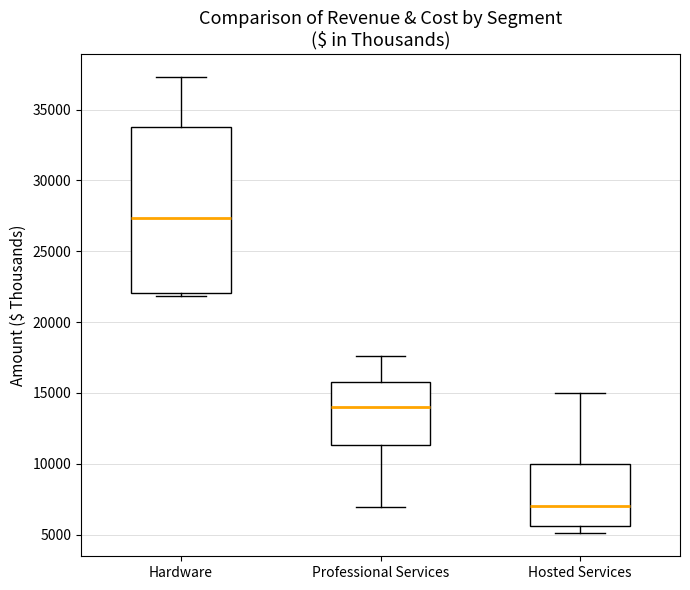

Reading left to right, transcribe this box plot: for each box, give where its median line is, the range the box spans, and where its two whiskers end, as read against the y-axis. The values are not printed on the chart, so give them approximately, as read against the axis.

Hardware: median 27500, box 22000 to 34000, whiskers 22000 (just below the box's lower edge) to 37500
Professional Services: median 14000, box 11500 to 16000, whiskers 7000 to 17500
Hosted Services: median 7000, box 5500 to 10000, whiskers 5000 to 15000